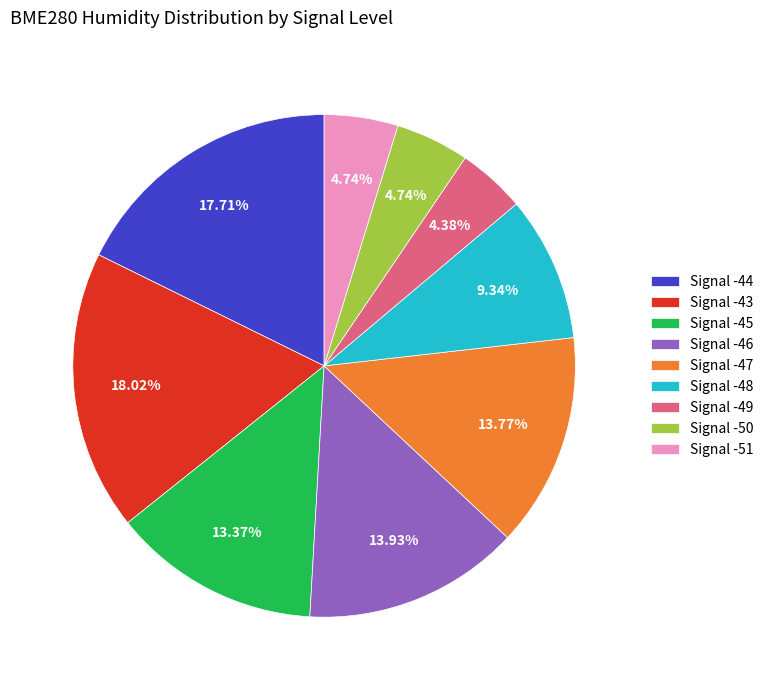

Do Signal -51 and Signal -49 together represent more than half of the pie?

No